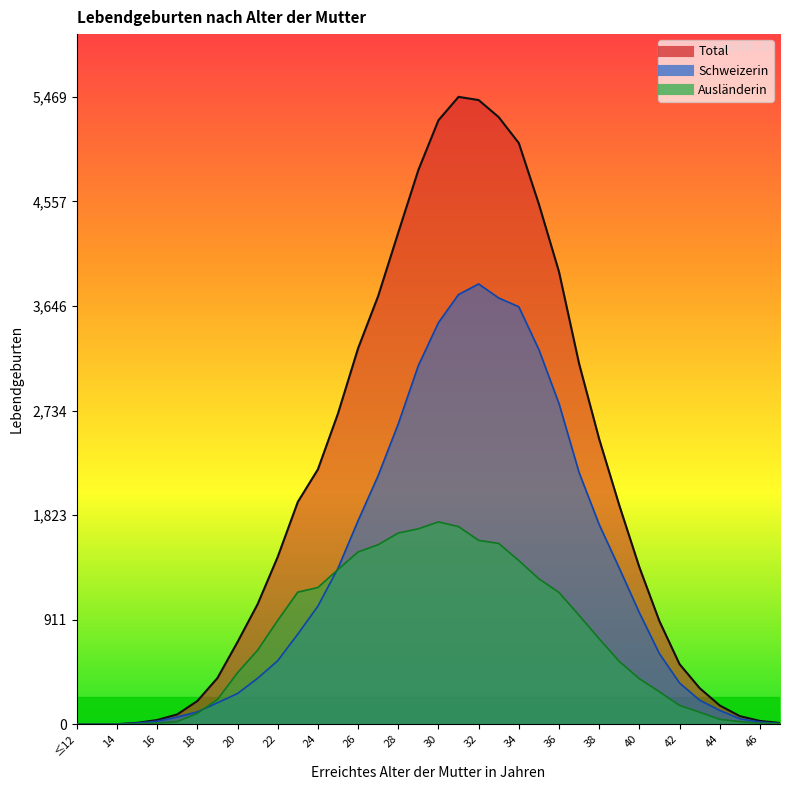

What is the label of the 25th point from the left?

36